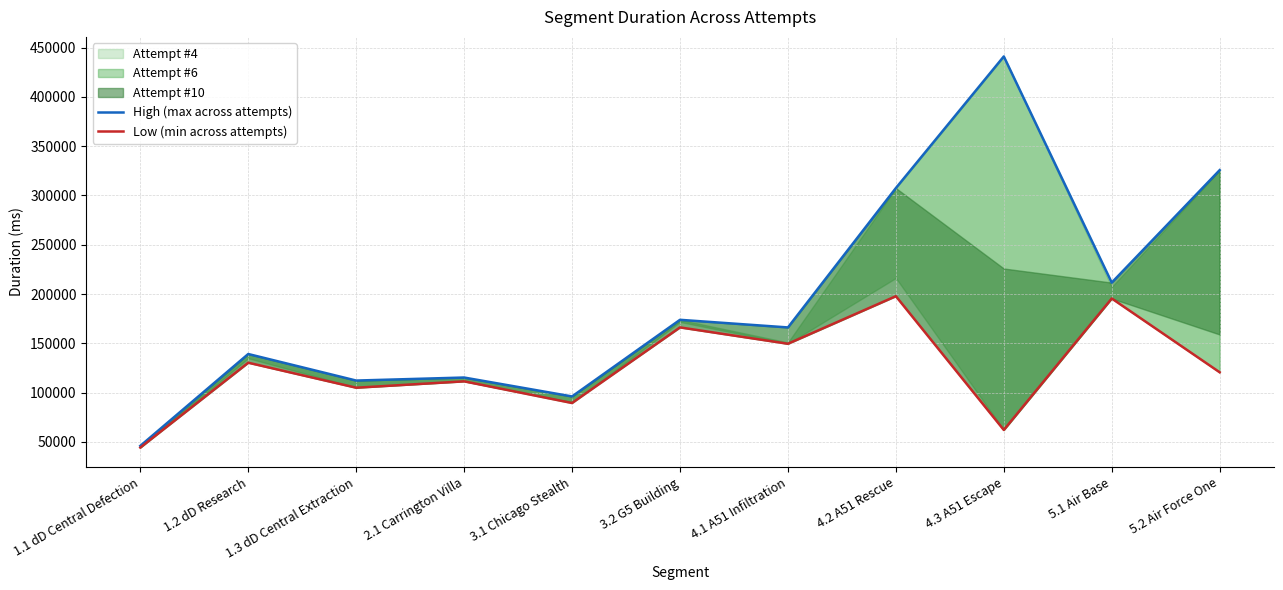

True or false: High (max across attempts) and Low (min across attempts) cross at least once.

False